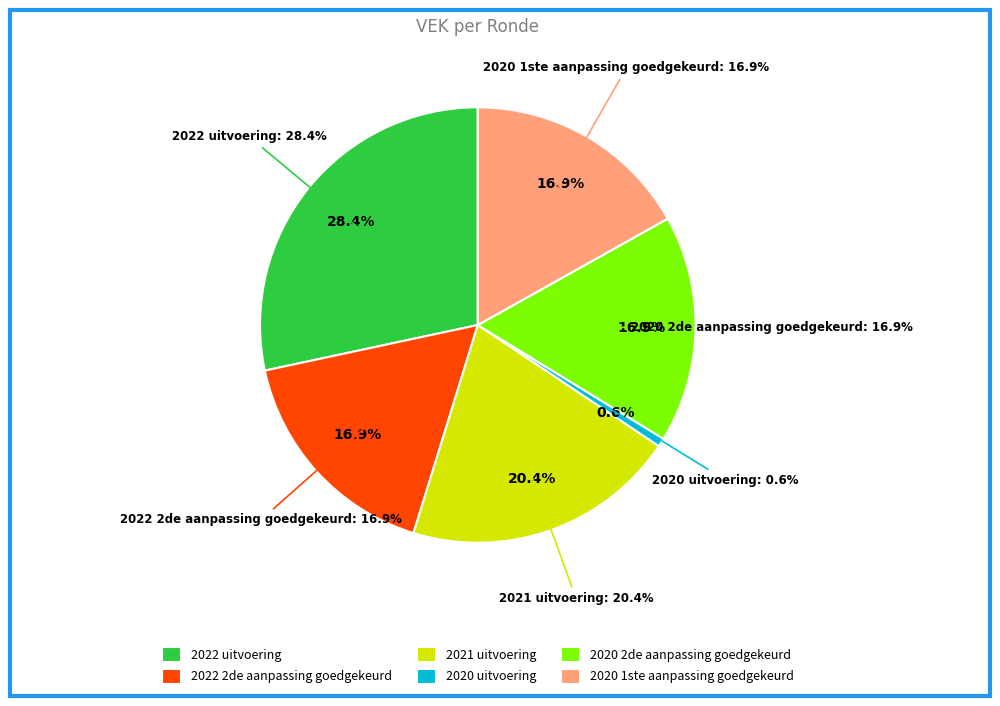

What percentage do 2020 uitvoering and 2022 uitvoering together represent?

29.0%